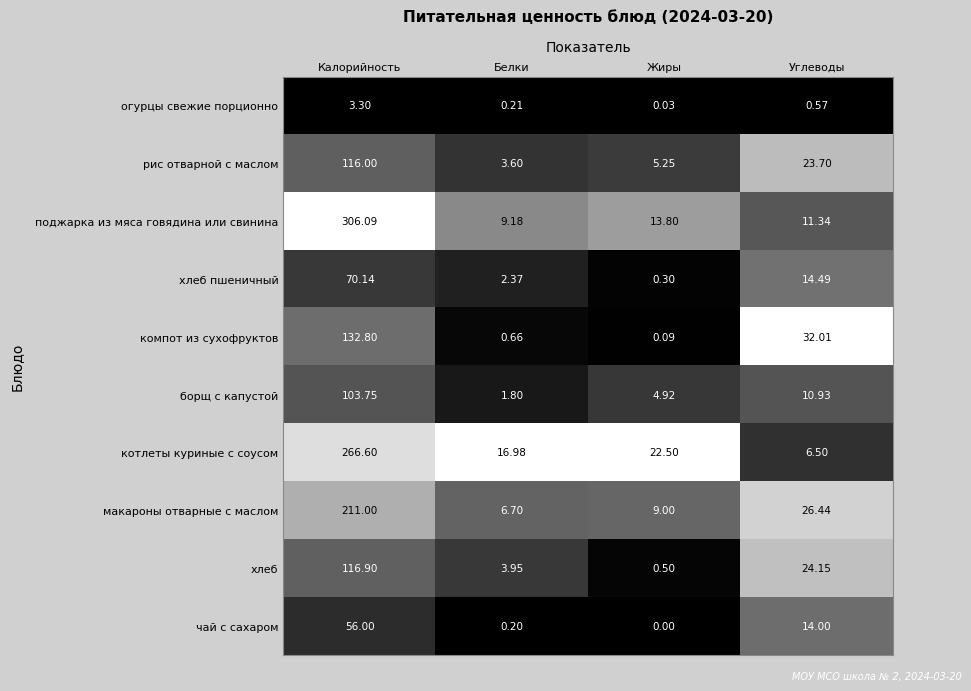

Between Жиры and Углеводы, which series saw the biggest shift?

компот из сухофруктов